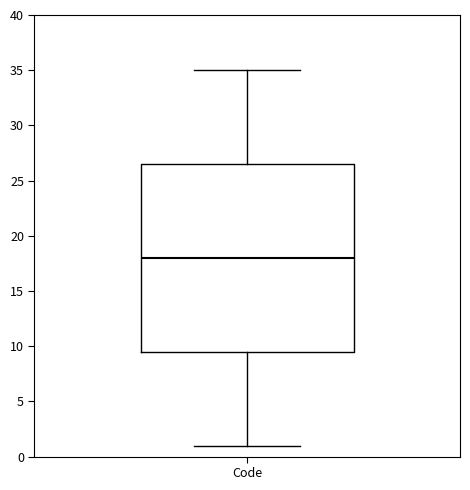

Read this box plot against the y-axis: the position of the median line, the range covered by the box, and the ends of both whiskers. The values are not printed on the chart, so give them approximately, as read against the axis.

median 18.0, box 9.5 to 26.5, whiskers 1.0 to 35.0